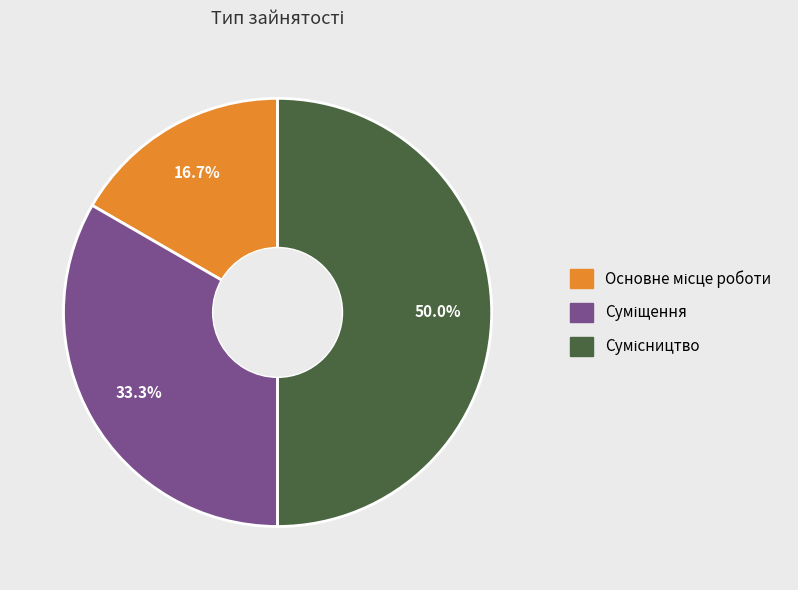

How many segments does this pie chart have?

3